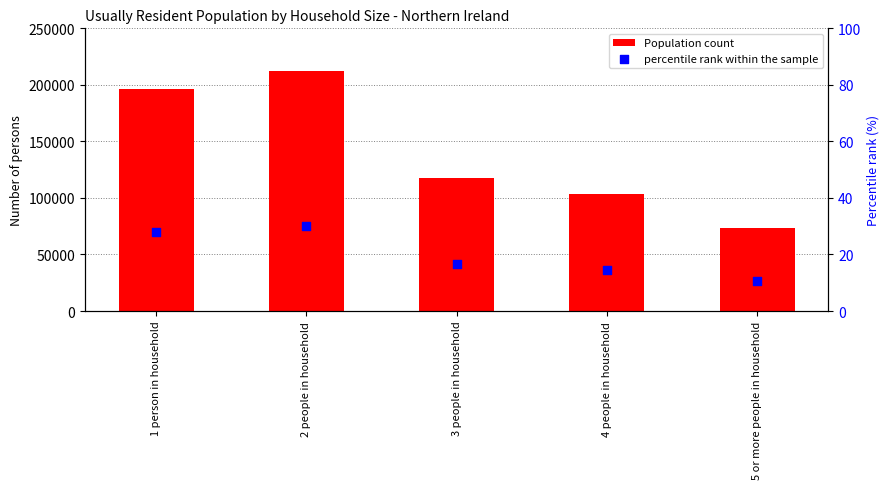

Which series has the largest total across all categories?

Population count